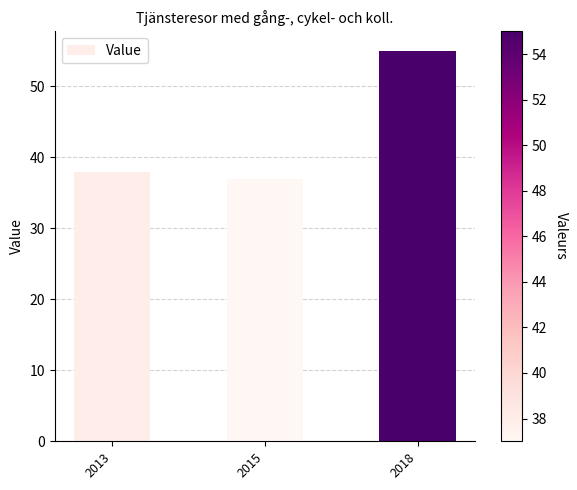

Reading right to left, extract all data points from this chart.

2018=55	2015=37	2013=38